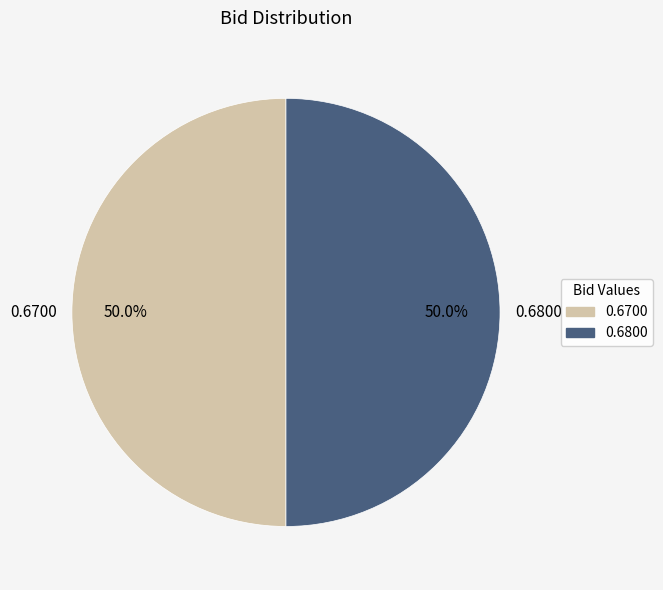

Is there a majority slice in this chart?

No